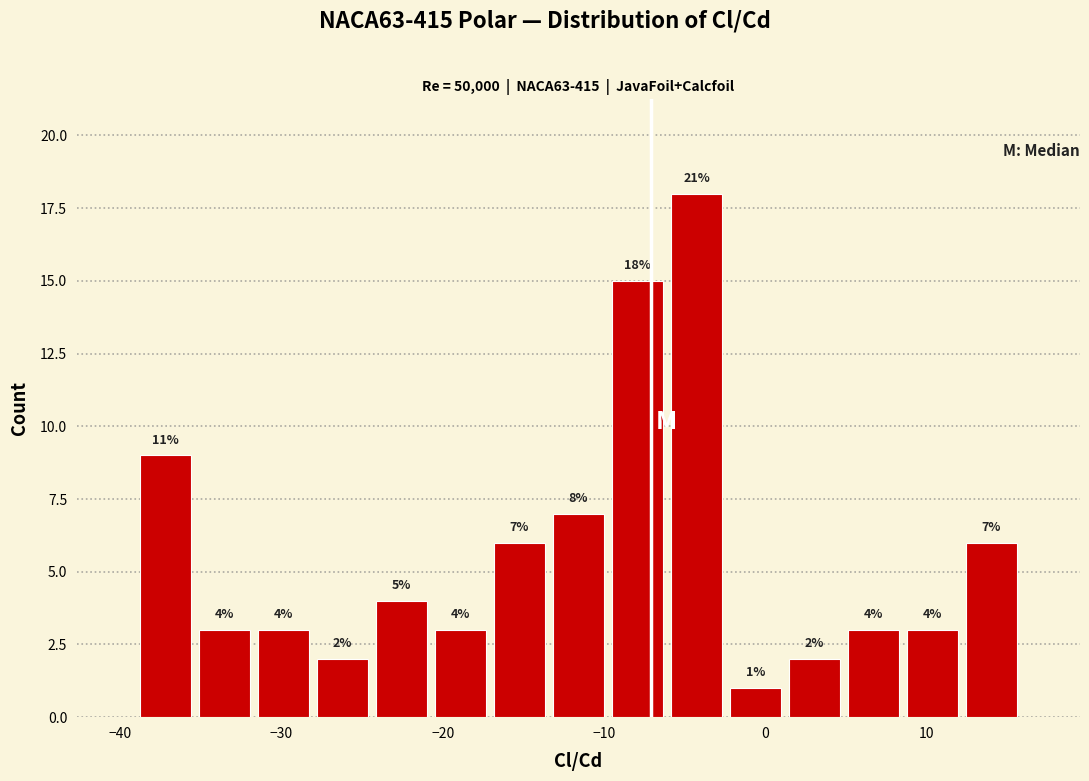

Around what value on the x-axis is the tallest bar? Give the approximate position of its centre, as read against the axis.

-4